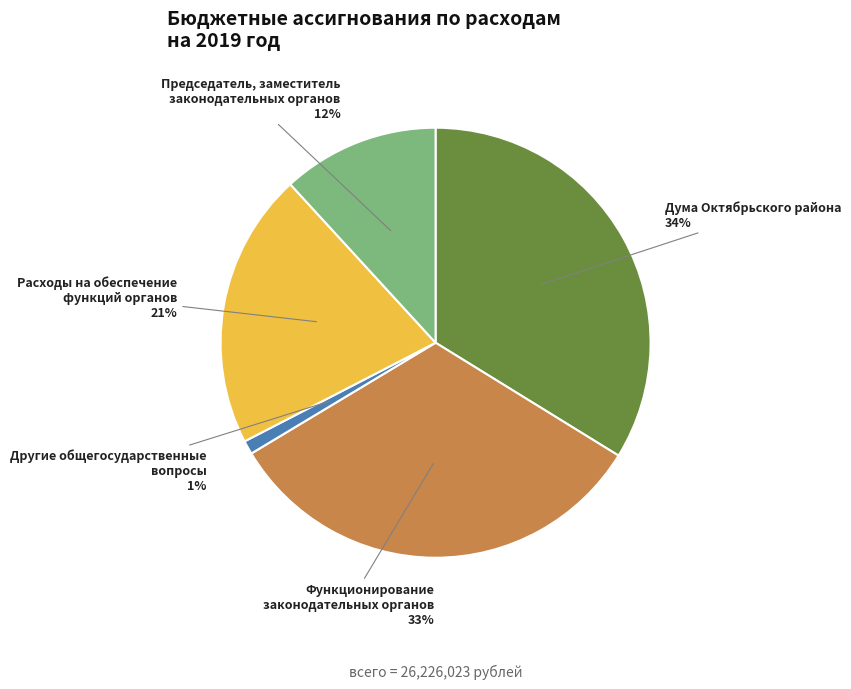

Is there a majority slice in this chart?

No